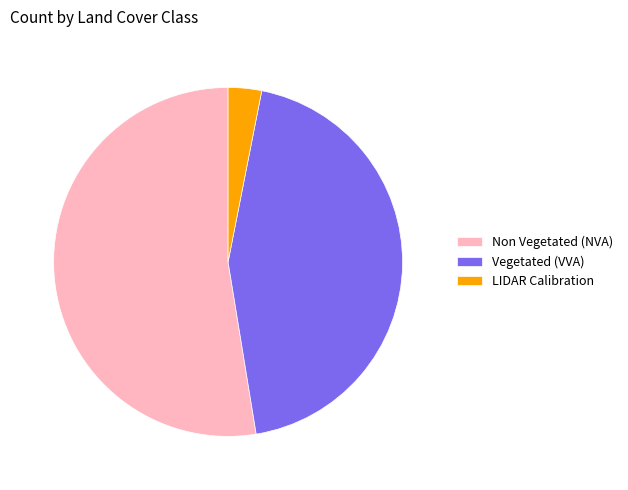

Rank the categories by value from highest to lowest.

Non Vegetated (NVA), Vegetated (VVA), LIDAR Calibration